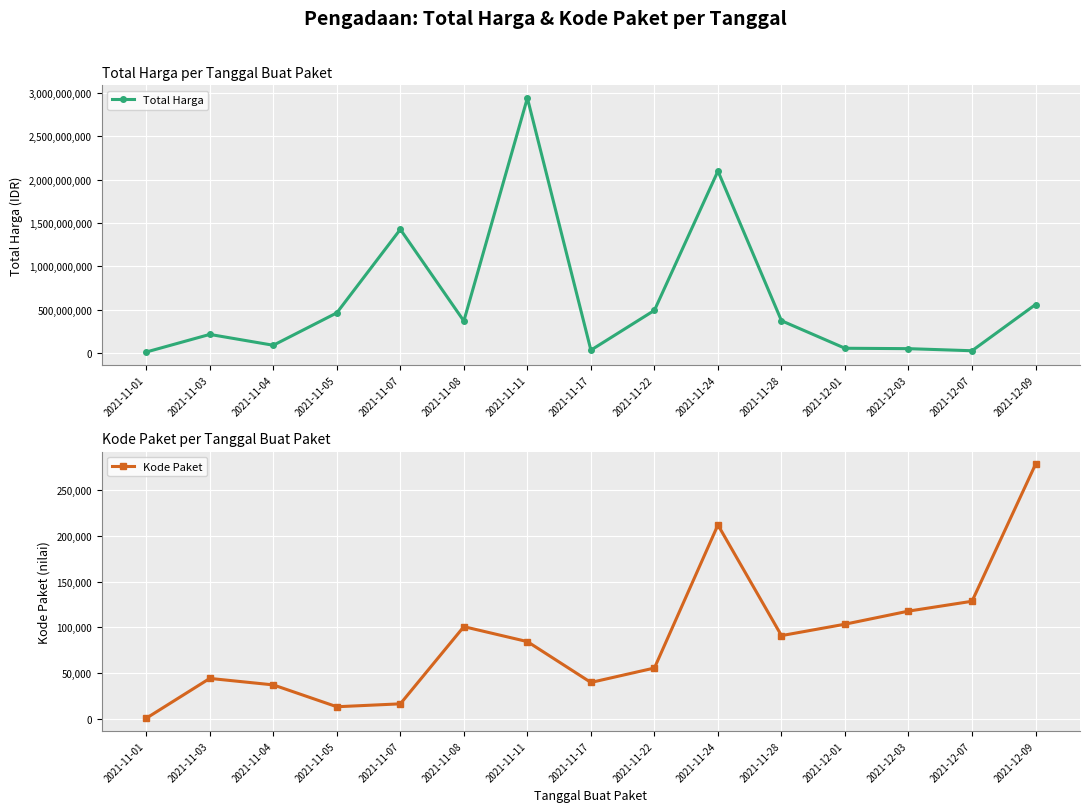

Which series changed the most between 2021-11-24 and 2021-12-01?

Total Harga